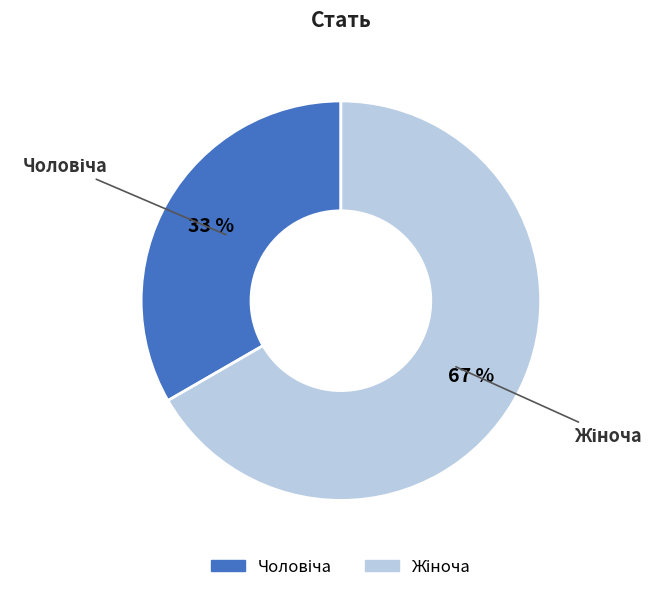

Is there any slice that represents more than half of the pie?

Yes